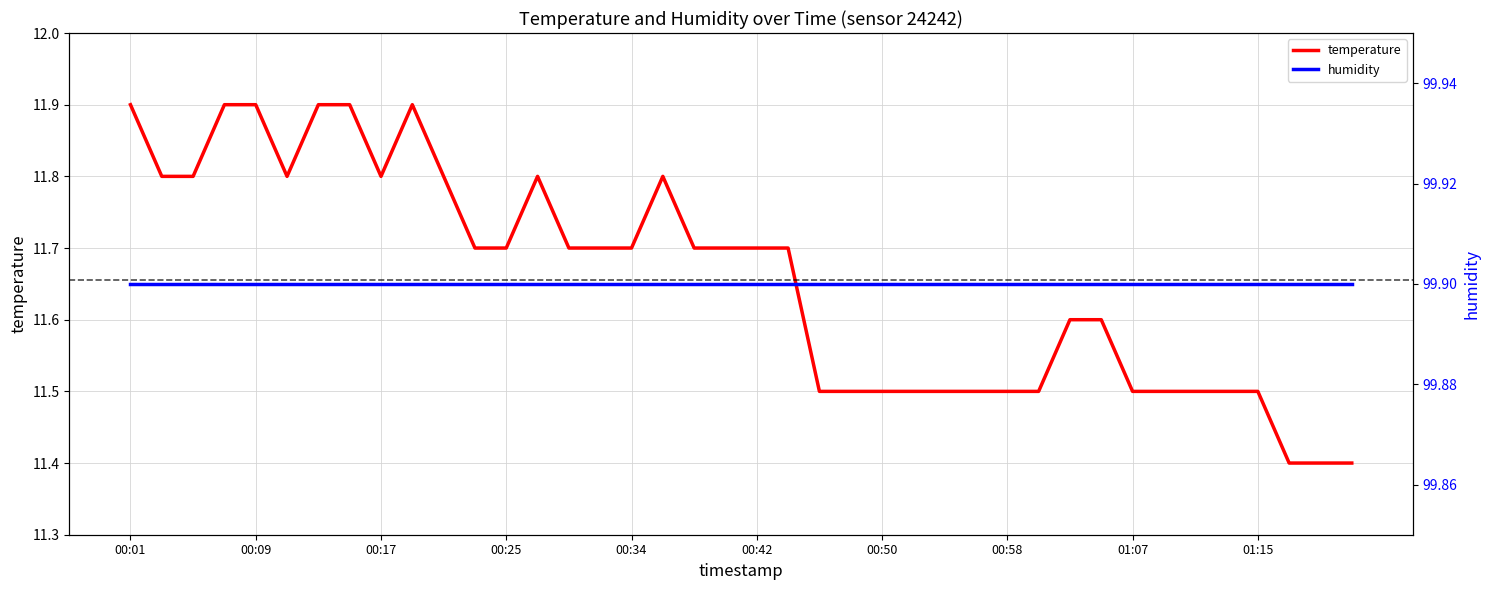

The value of temperature at 27 is 11.5. True or false?

True